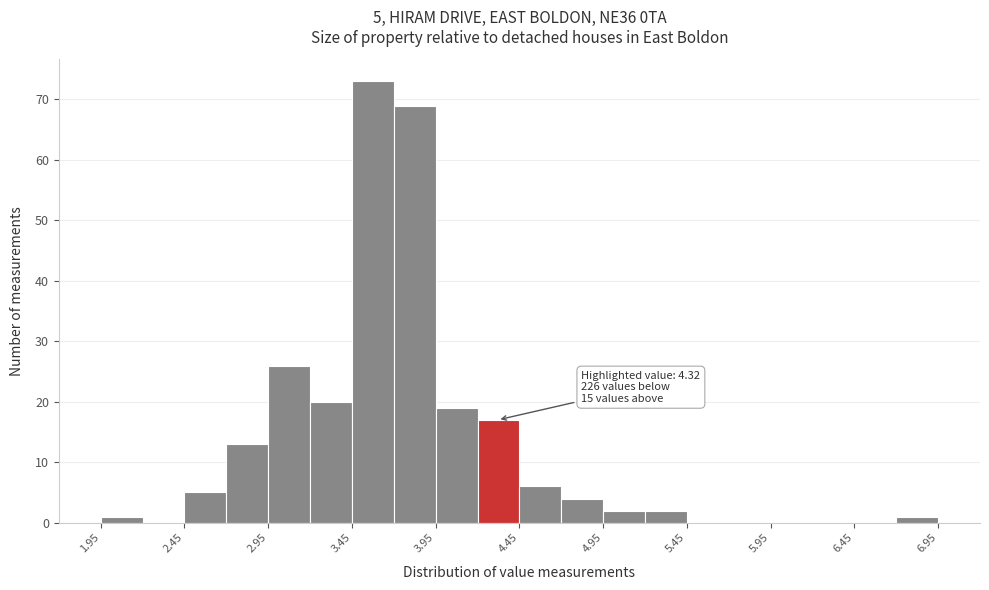

Which range on the x-axis has the tallest bar?

3.45 to 3.70